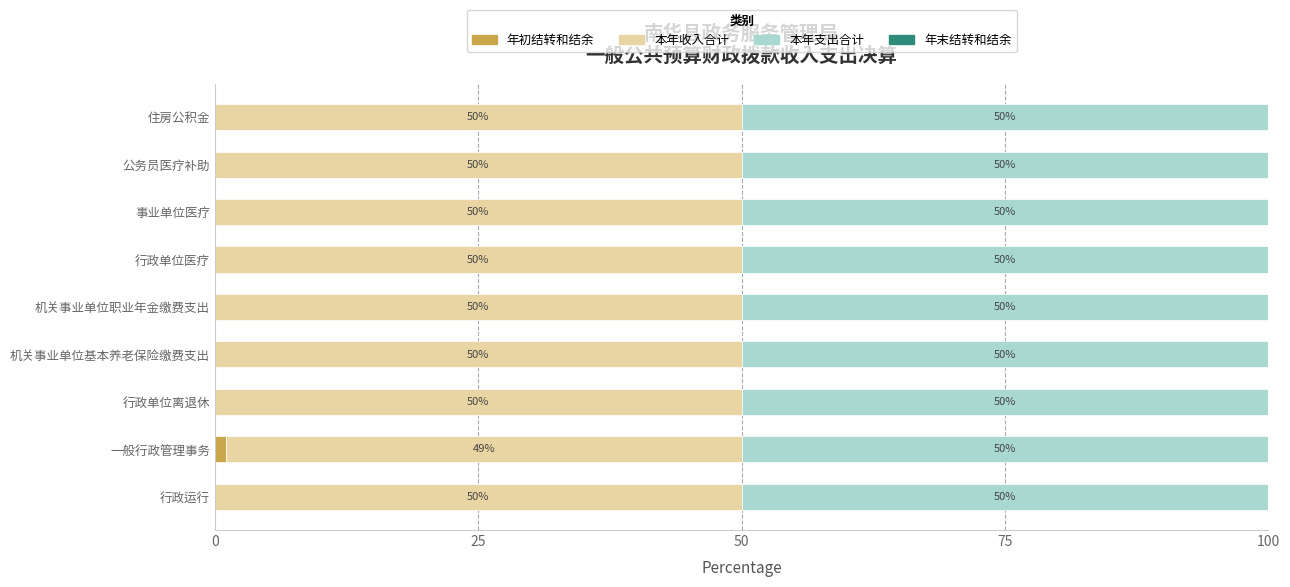

What is the highest value of the 年初结转和结余 series?

1.1